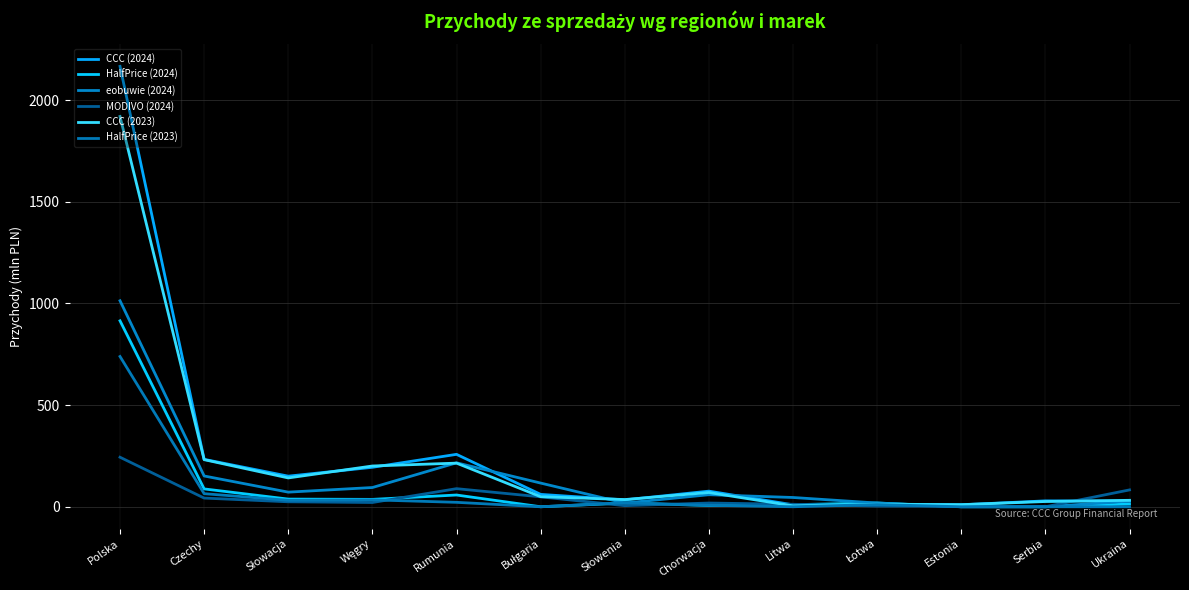

What is the highest value of the eobuwie (2024) series?

1013.3